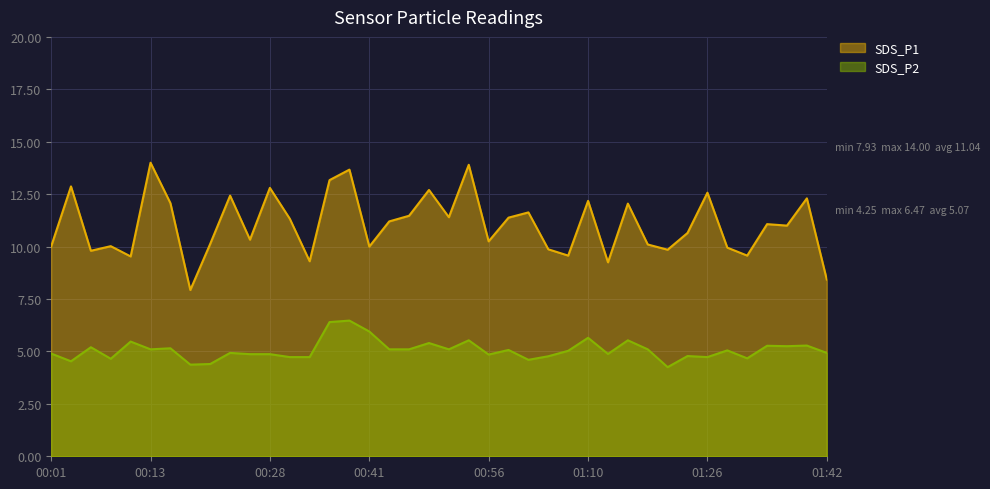

True or false: SDS_P2 has a value of 4.8 at 01:04.

True